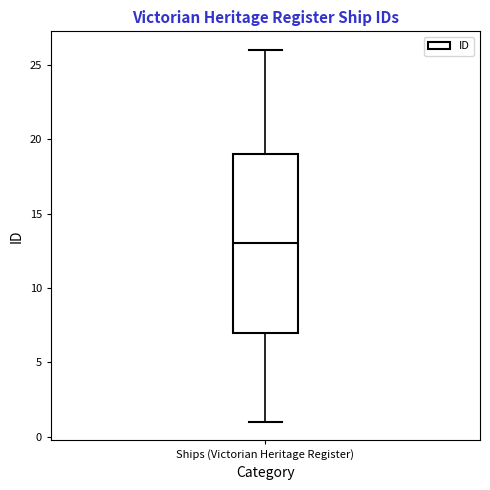

Where is the lower edge of the box for Ships (Victorian Heritage Register) on the y-axis? The values are not printed on the chart, so give them approximately, as read against the axis.

7